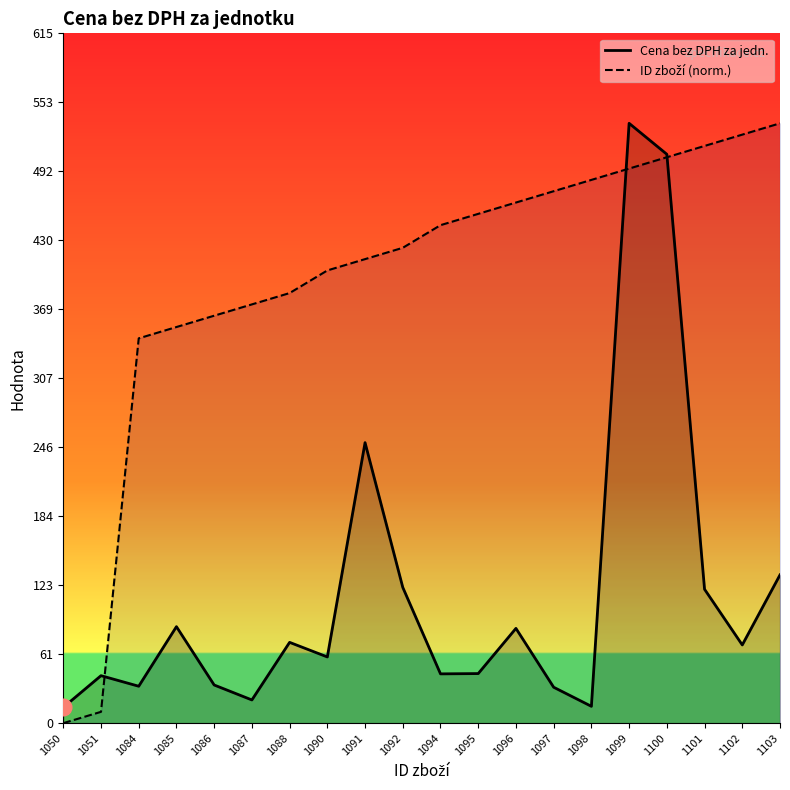

Reading right to left, list all the values displayed in this chart.

Cena bez DPH za jedn.: 132.1	69.7	119.3	507.0	534.6	15.0	32.0	84.5	44.2	43.9	121.0	250.0	59.0	72.0	20.7	34.0	86.0	32.9	42.3	14.0
ID zboží (norm.): 534.6	524.5	514.4	504.3	494.2	484.1	474.1	464.0	453.9	443.8	423.6	413.5	403.5	383.3	373.2	363.1	353.0	342.9	10.1	0.0